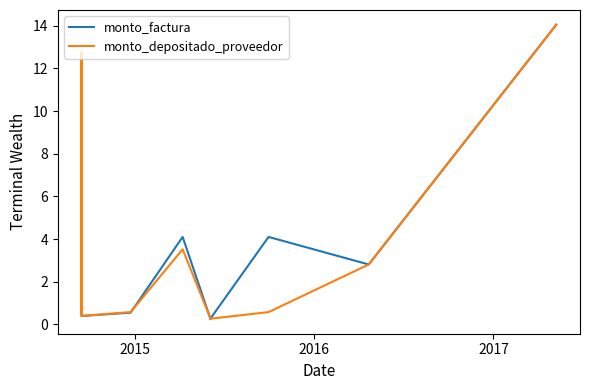

Is the value of monto_factura at 10 greater than the value of monto_depositado_proveedor at 9?

Yes